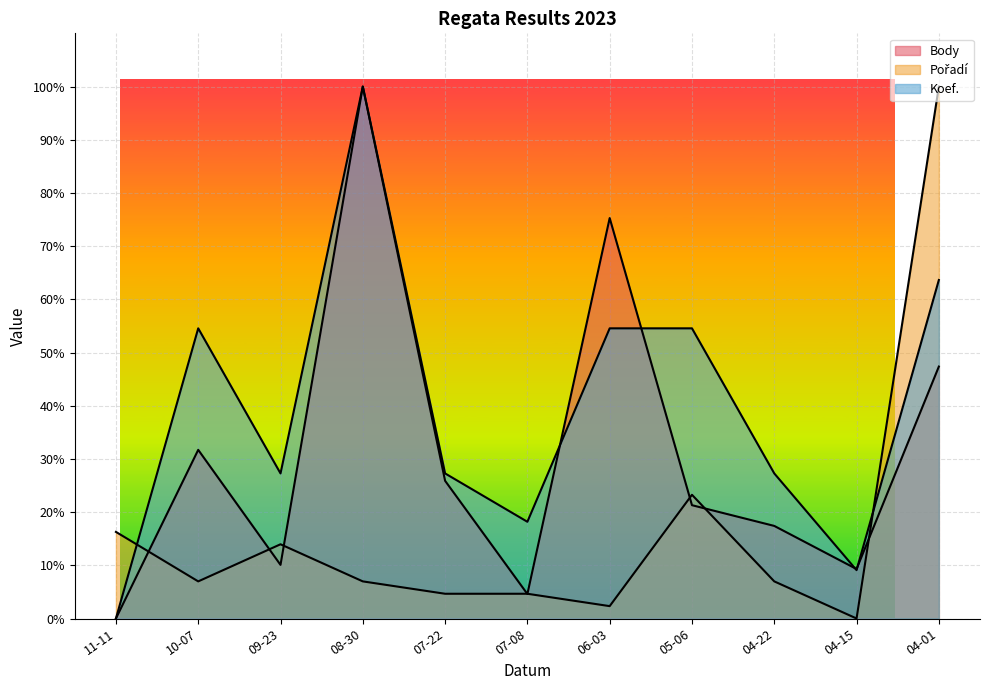

What is the difference between the Pořadí values at 04-22 and 11-11?

9.3